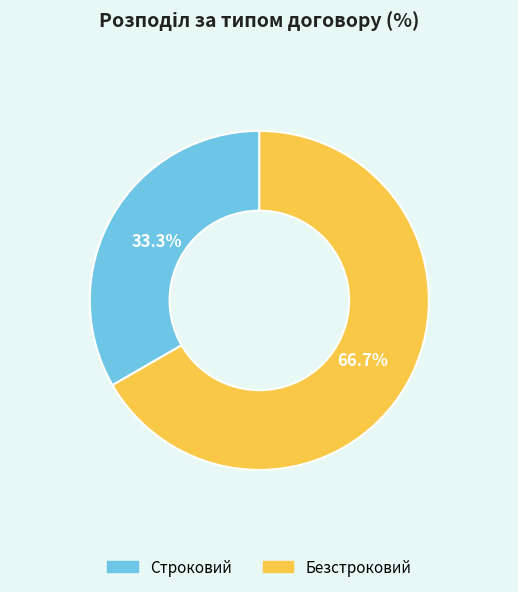

Does Безстроковий represent more than half of the total?

Yes